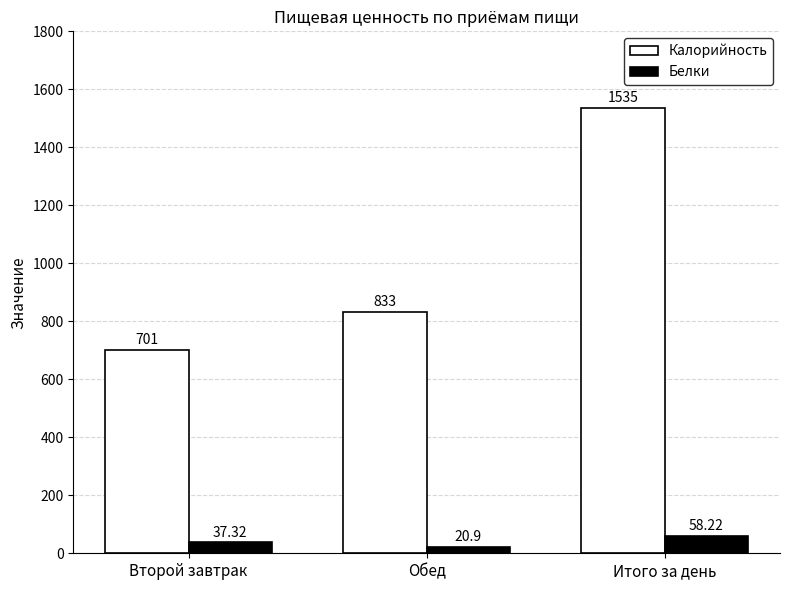

True or false: Белки has a value of 20.9 at Обед.

True